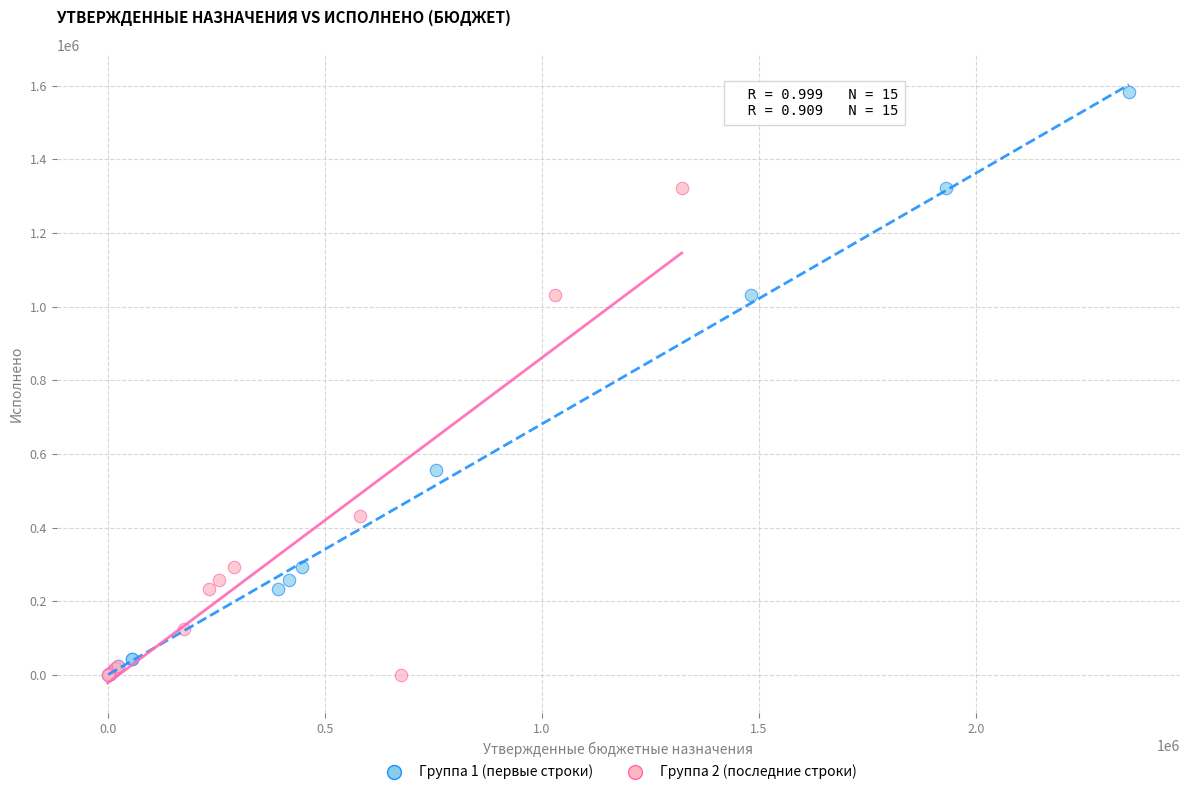

Which series has the widest spread of Y values?

Группа 1 (первые строки)